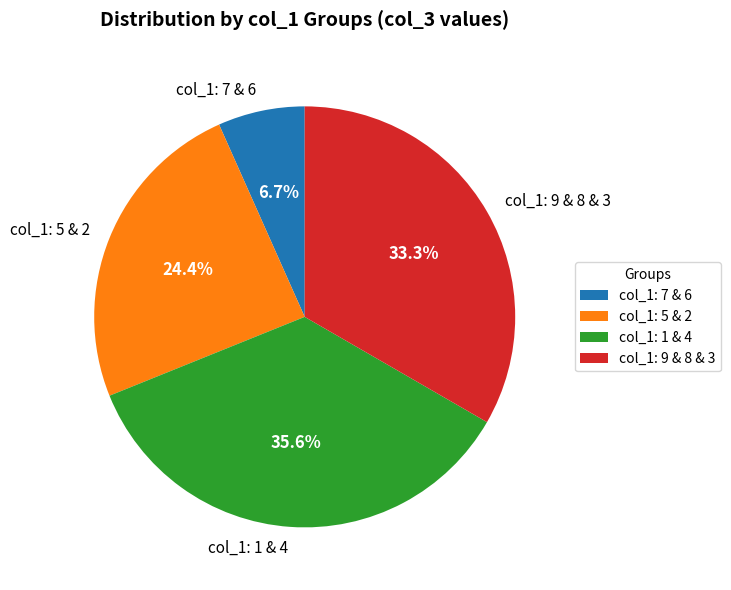

Combined, do col_1: 7 & 6 and col_1: 5 & 2 account for over 50%?

No